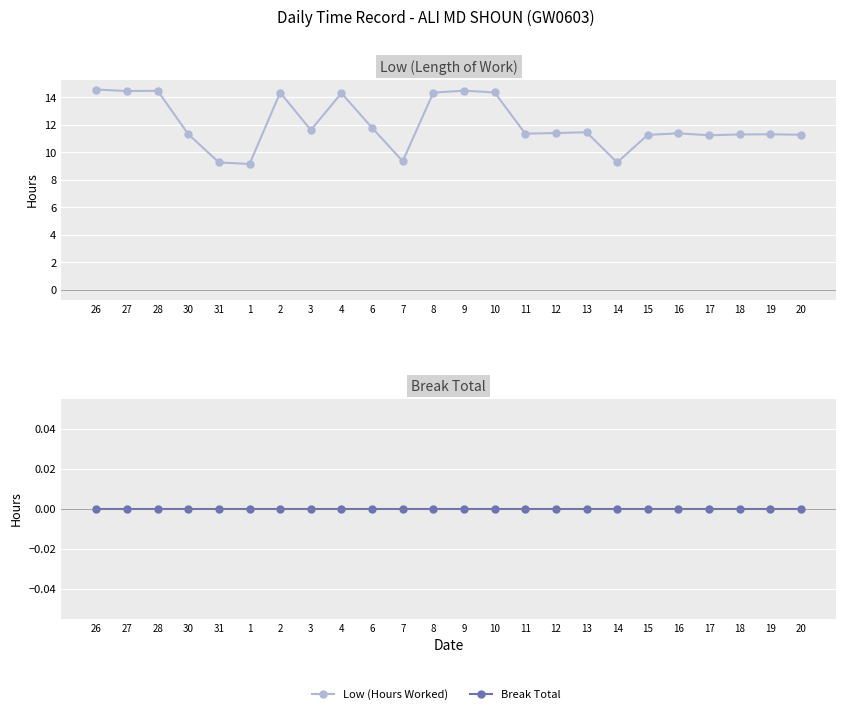

What is the total value across all series at 20?

11.3